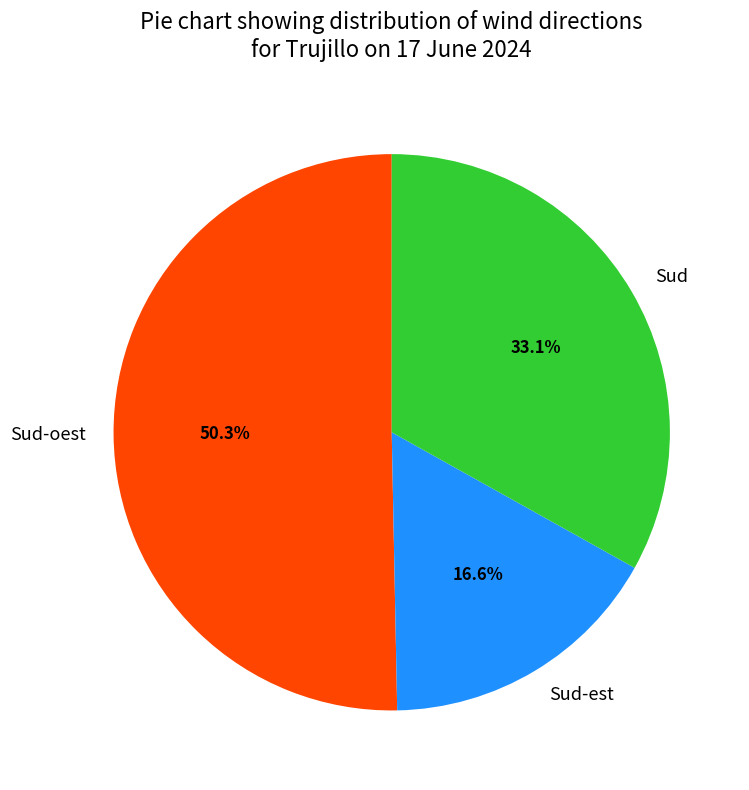

To the nearest percent, what is the average slice percentage?

33%